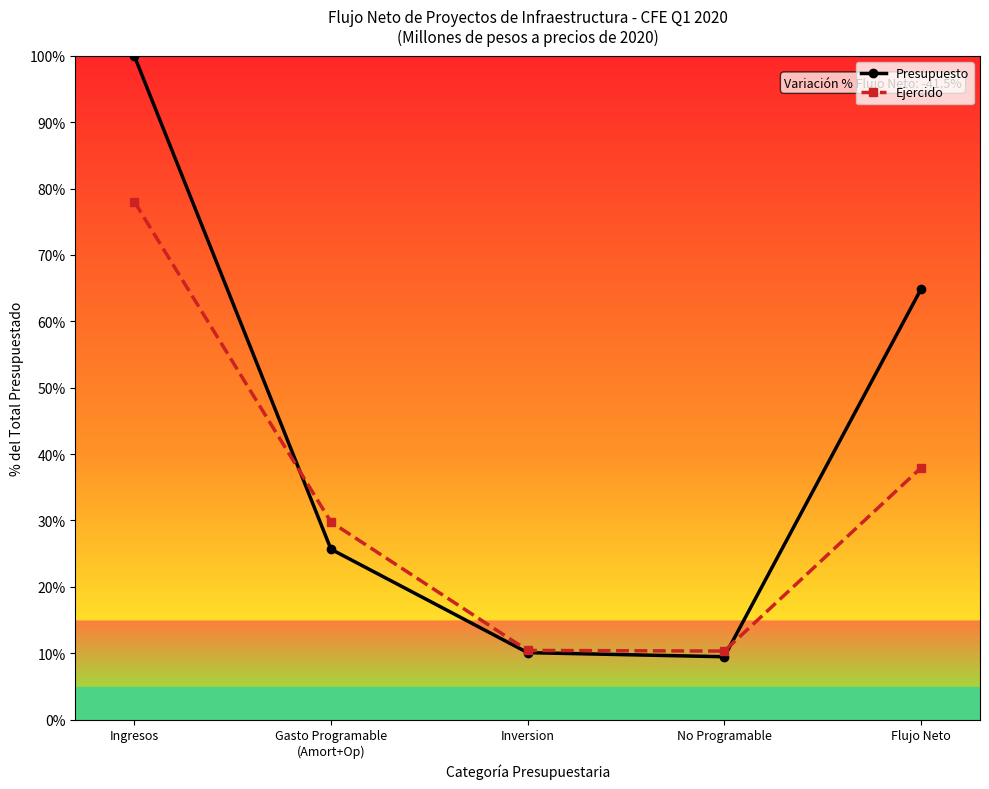

Read the Ejercido value at Flujo Neto.

37.9